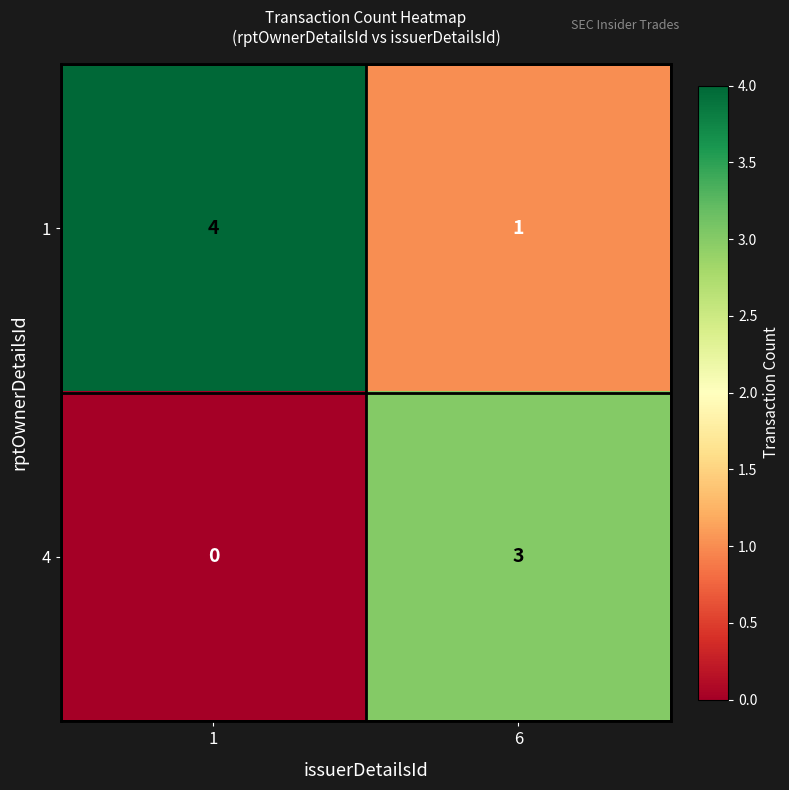

Reading left to right, what are all the values shown in this chart?

1: 4	1
4: 0	3